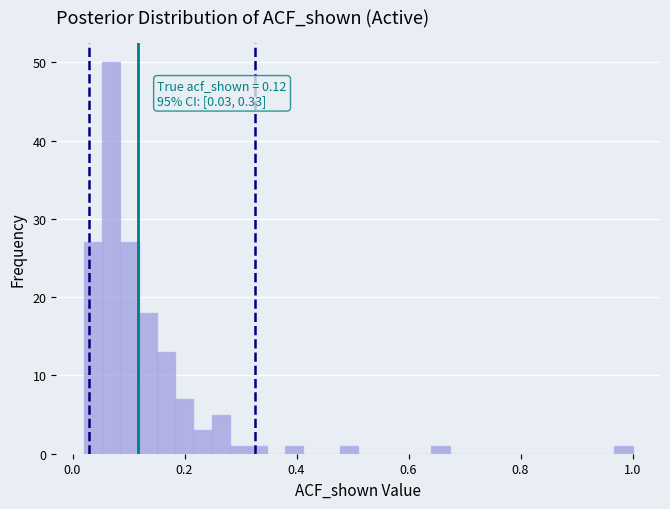

Read against the x-axis, roughly where is the centre of the tallest bar?

0.06